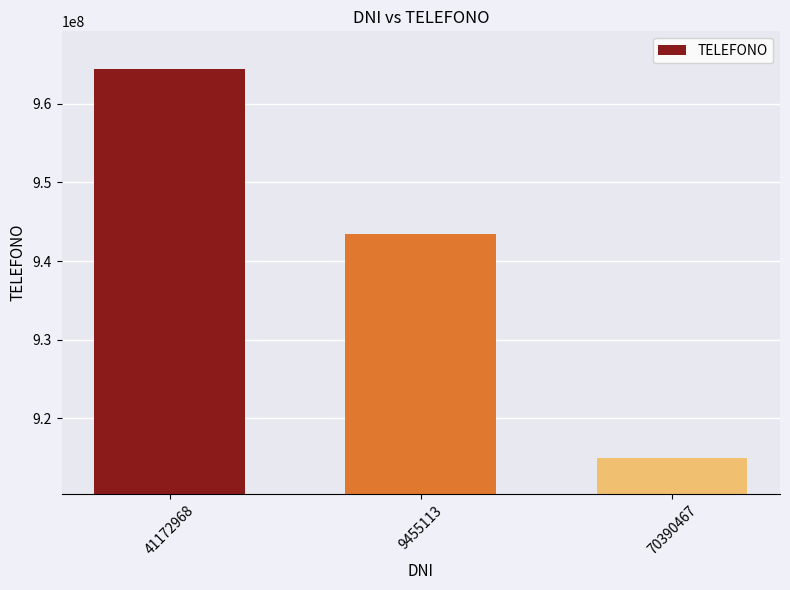

Where is the data nearest to the value 939661331?

9455113